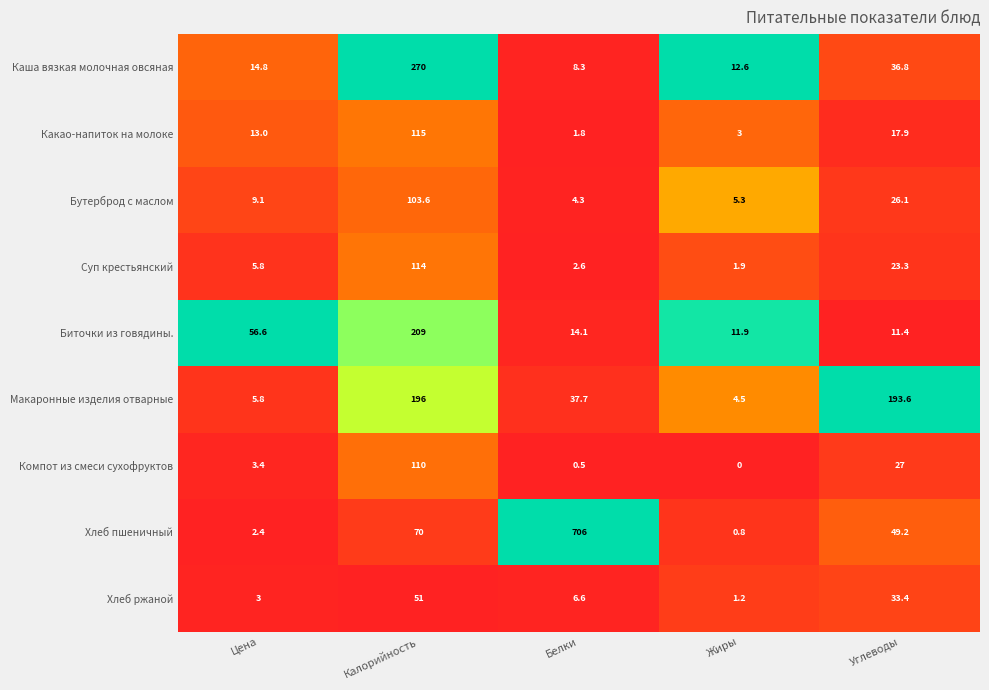

What is the total value across all series at Белки?

781.9